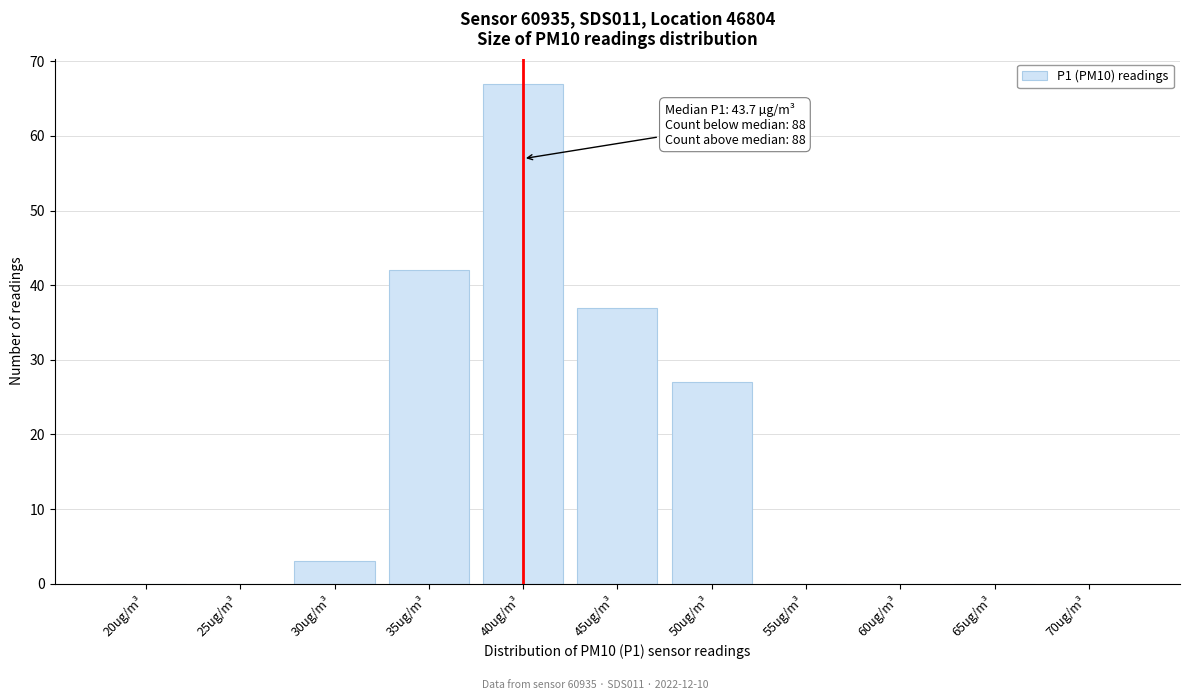

Reading left to right, what are all the values shown in this chart?

20ug/m³=0	25ug/m³=0	30ug/m³=3	35ug/m³=42	40ug/m³=67	45ug/m³=37	50ug/m³=27	55ug/m³=0	60ug/m³=0	65ug/m³=0	70ug/m³=0